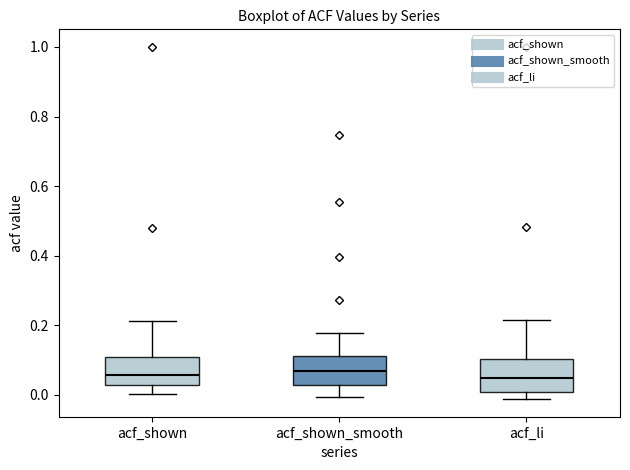

Reading left to right, transcribe this box plot: for each box, give where its median line is, the range the box spans, and where its two whiskers end, as read against the y-axis. The values are not printed on the chart, so give them approximately, as read against the axis.

acf_shown: median 0.06, box 0.02 to 0.10, whiskers 0.00 to 0.22
acf_shown_smooth: median 0.06, box 0.02 to 0.12, whiskers 0.00 to 0.18
acf_li: median 0.04, box 0.00 to 0.10, whiskers -0.02 to 0.22